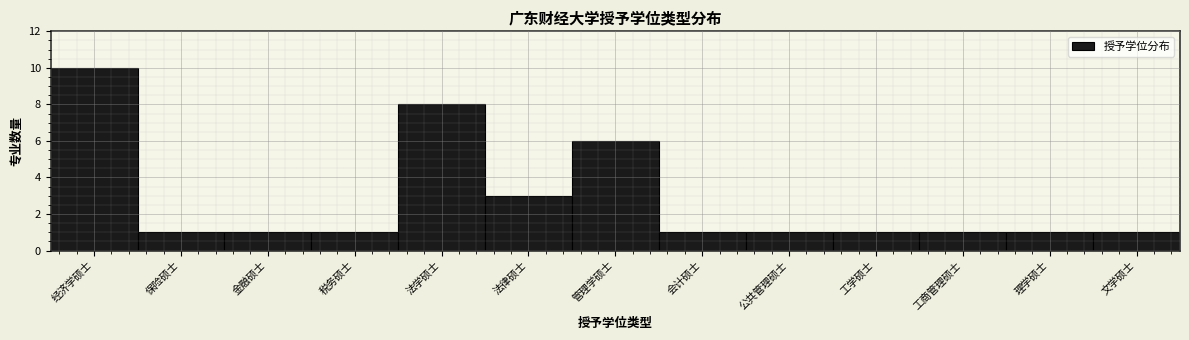

Reading left to right, list all the values displayed in this chart.

10	1	1	1	8	3	6	1	1	1	1	1	1